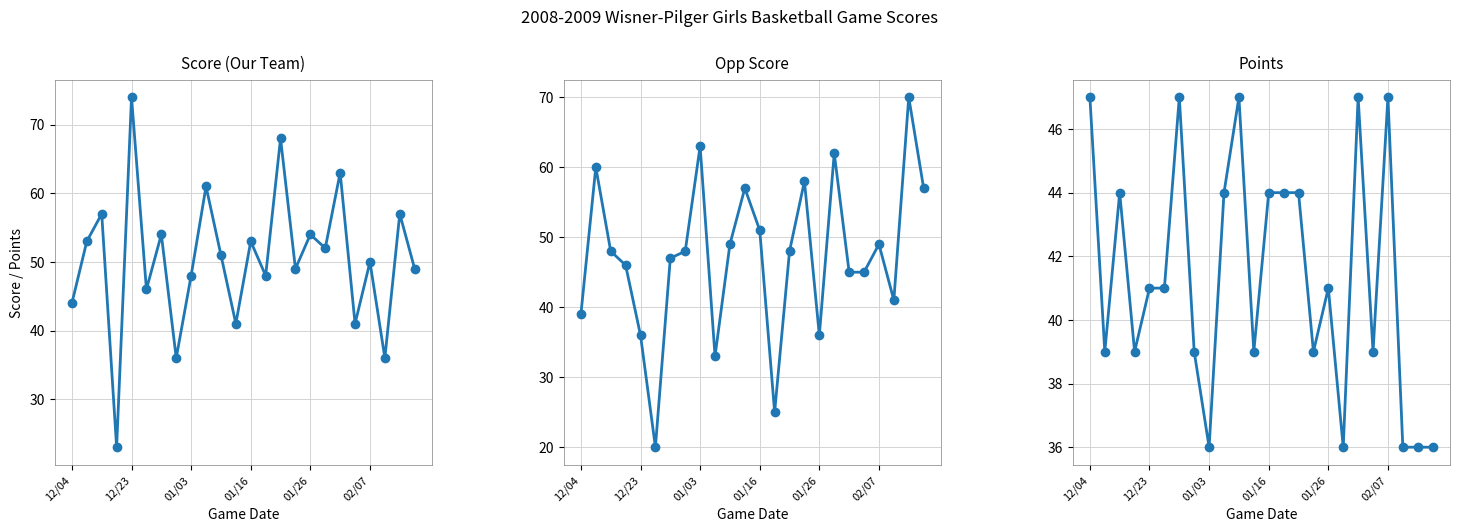

At which label does Points reach its peak?

12/04